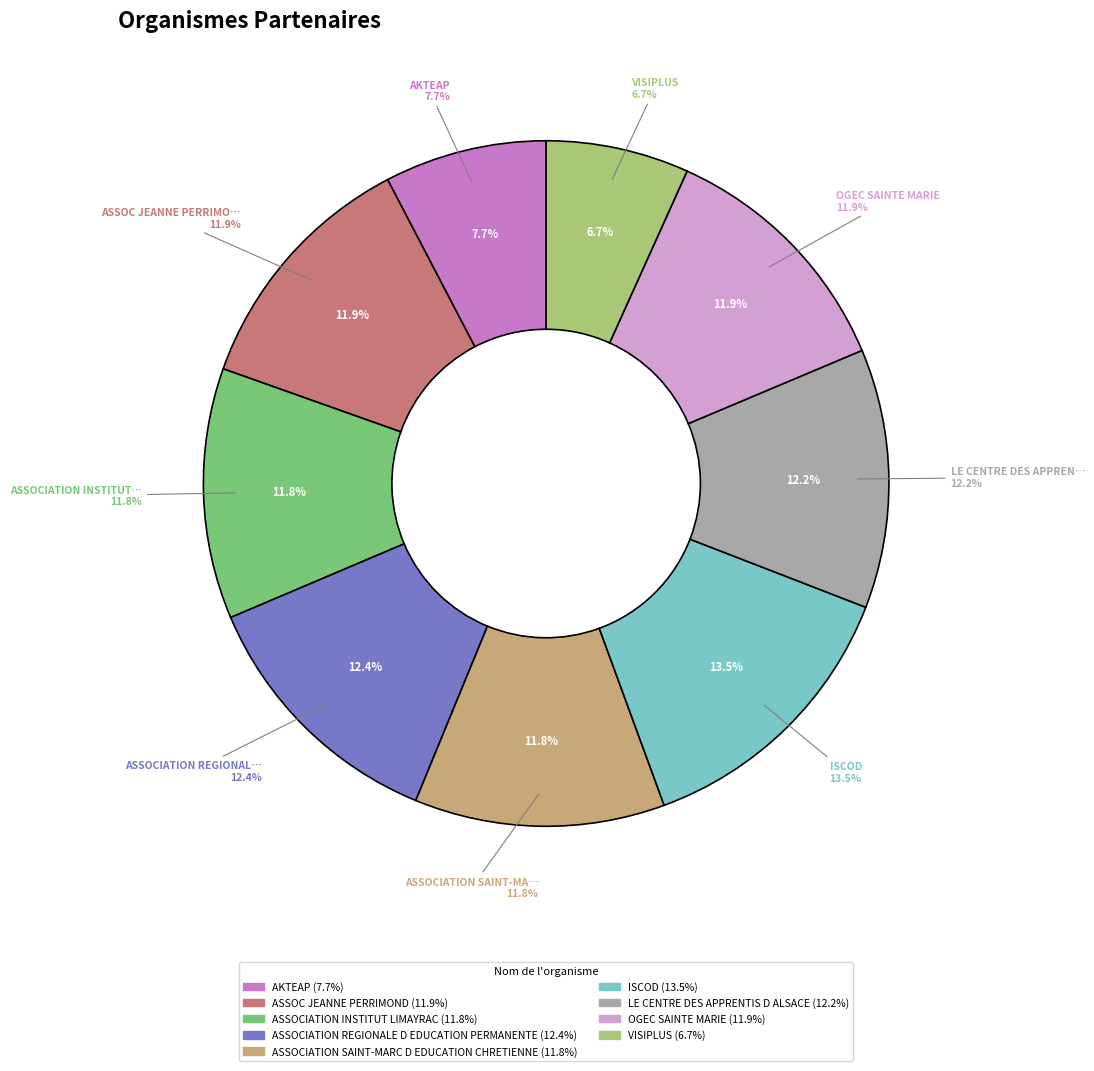

How many slices are in this pie chart?

9